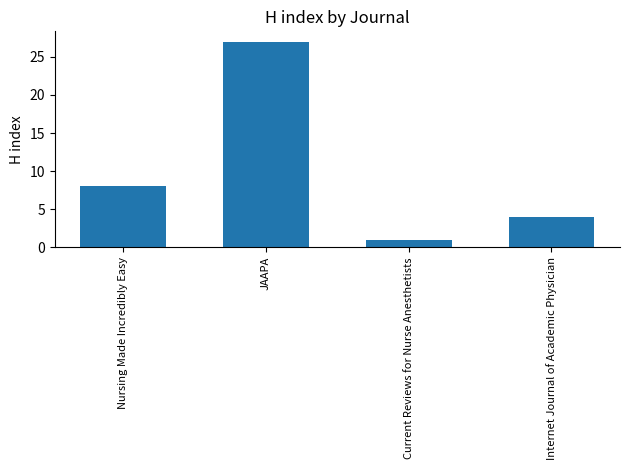

Reading right to left, what are all the values shown in this chart?

Internet Journal of Academic Physician=4	Current Reviews for Nurse Anesthetists=1	JAAPA=27	Nursing Made Incredibly Easy=8